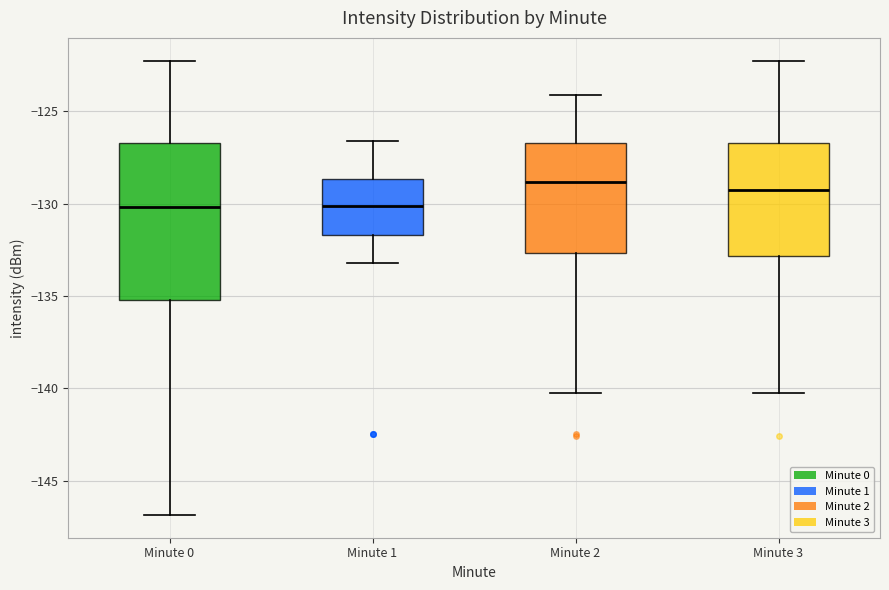

Reading left to right, read every box against the y-axis: the position of its median line, the range the box covers, and the ends of its whiskers. The values are not printed on the chart, so give them approximately, as read against the axis.

Minute 0: median -130.0, box -135.0 to -126.5, whiskers -147.0 to -122.5
Minute 1: median -130.0, box -131.5 to -128.5, whiskers -133.0 to -126.5
Minute 2: median -129.0, box -132.5 to -126.5, whiskers -140.0 to -124.0
Minute 3: median -129.0, box -133.0 to -126.5, whiskers -140.0 to -122.5